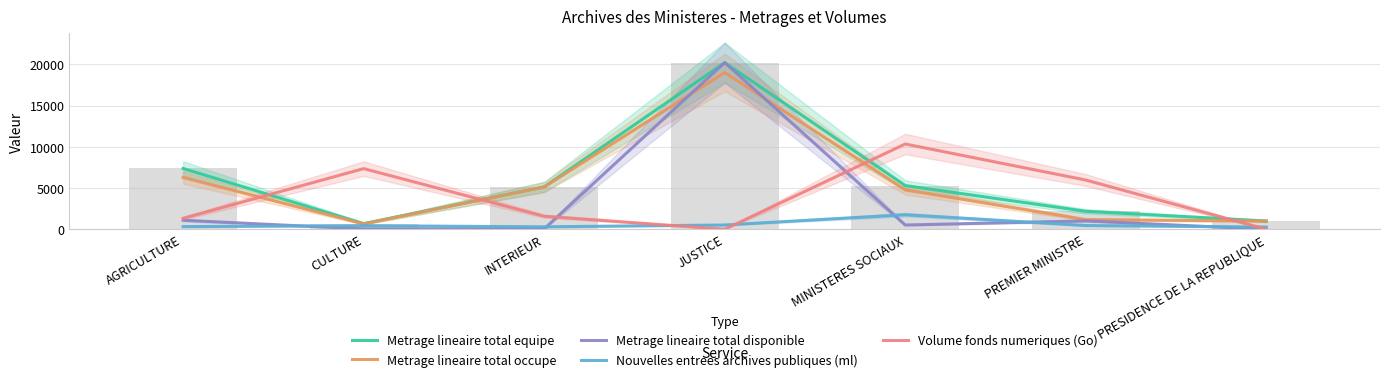

How many groups of bars are there?

7